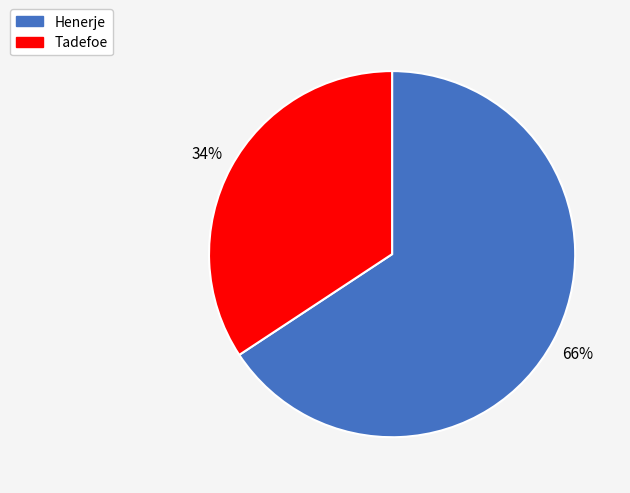

What percentage is the Henerje slice, to the nearest percent?

66%